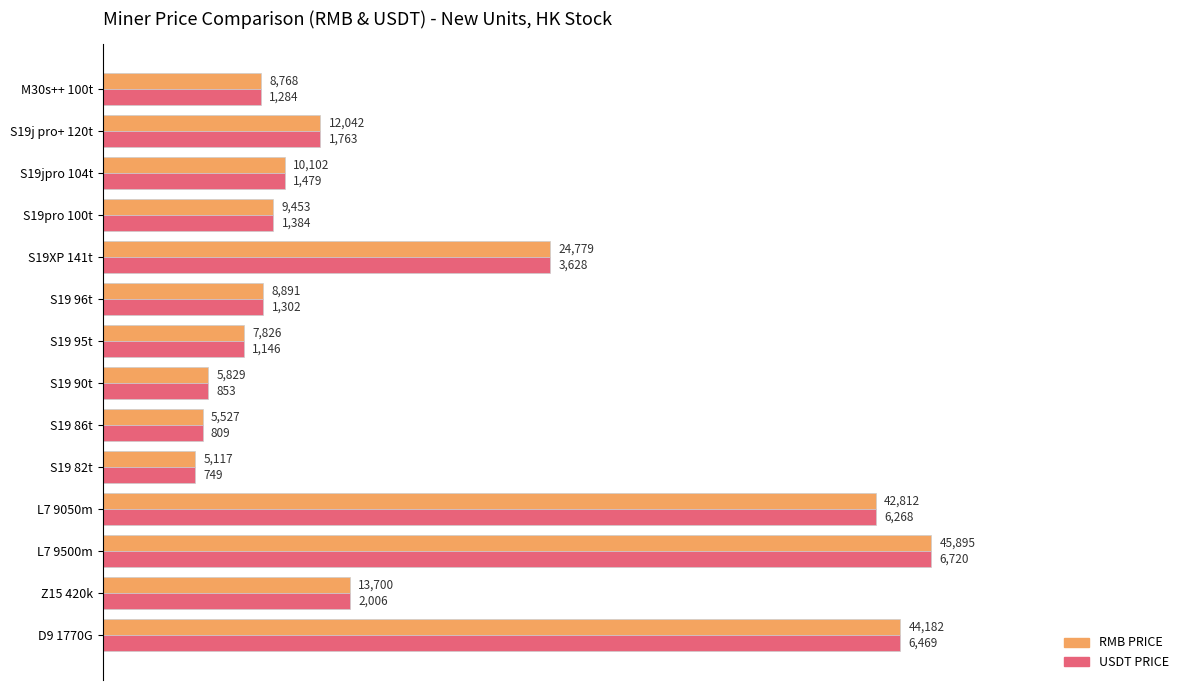

Does the chart contain stacked bars?

No